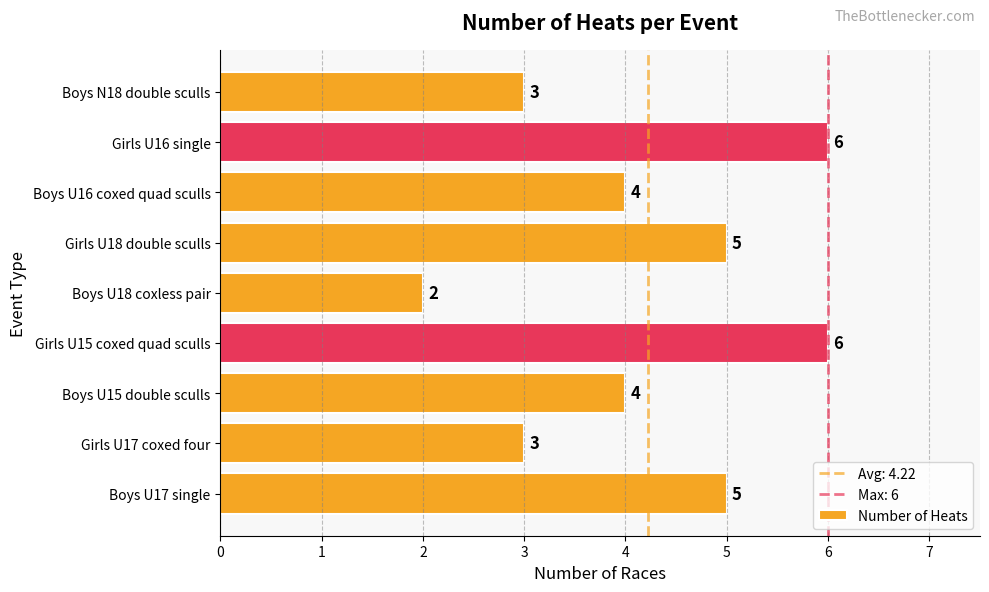

Which label corresponds to the smallest value in the chart?

Boys U18 coxless pair